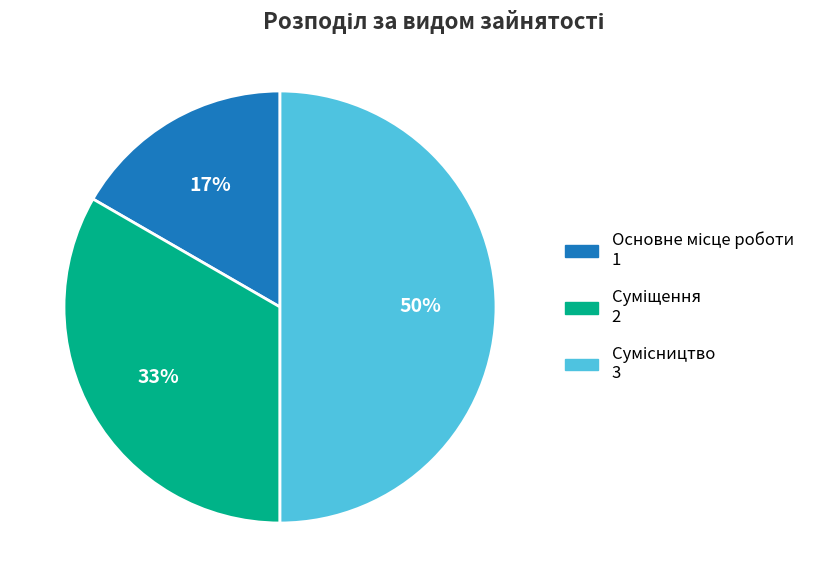

To the nearest percent, what is the average slice percentage?

33%